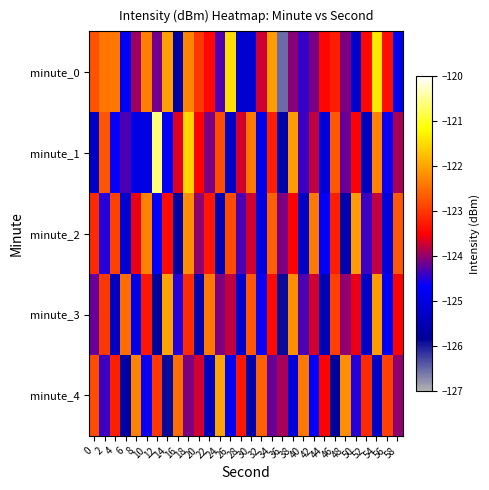

At which category is the sum across all series the highest?

18